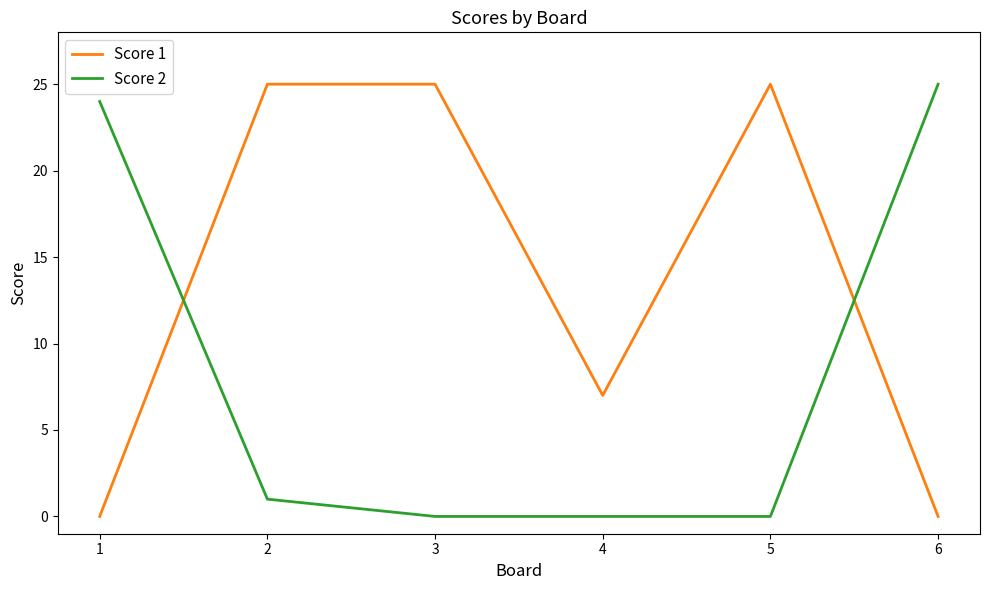

What is the sum of the Score 2 values at 4 and 2?

1